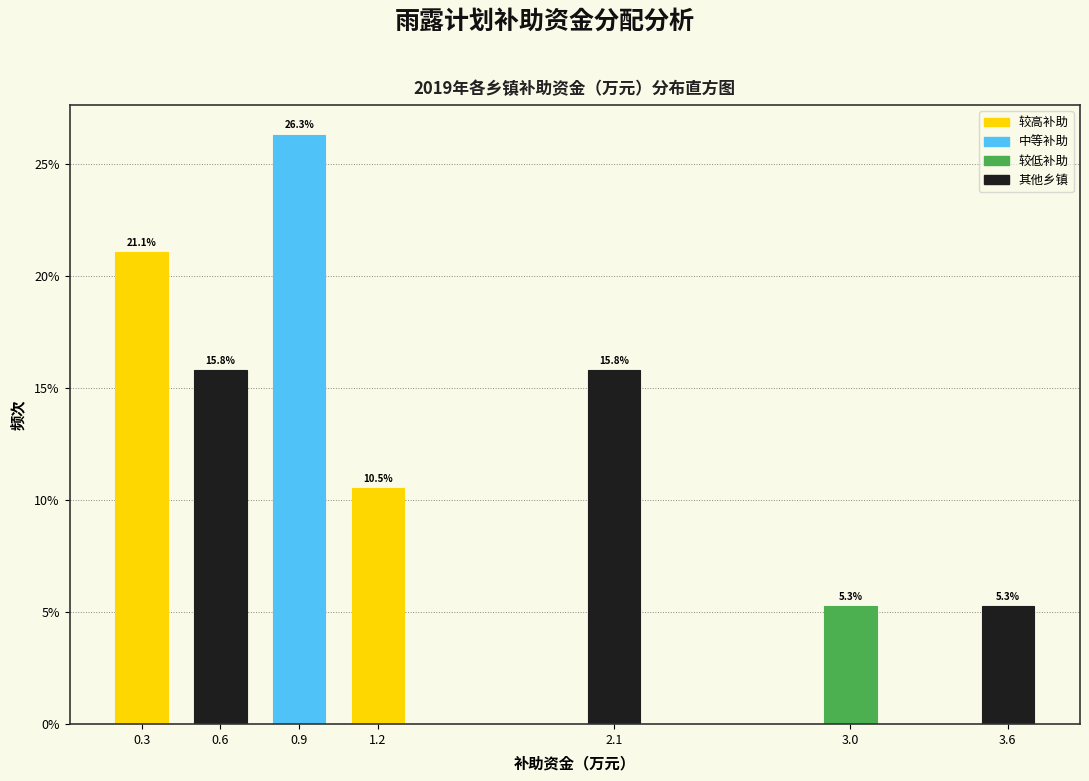

Reading right to left, transcribe all the data shown in this chart.

5.3	5.3	15.8	10.5	26.3	15.8	21.1